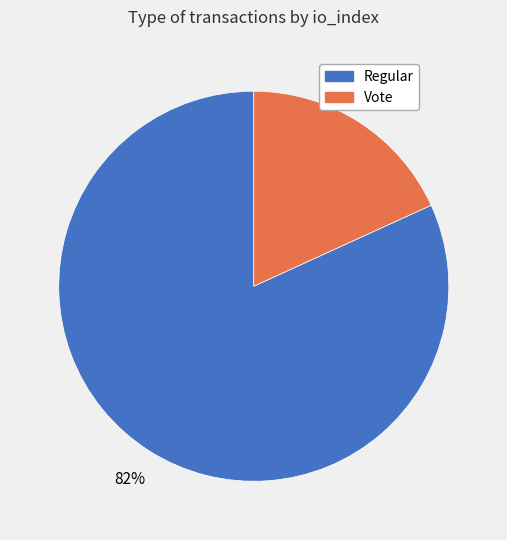

Is there any slice that represents more than half of the pie?

Yes